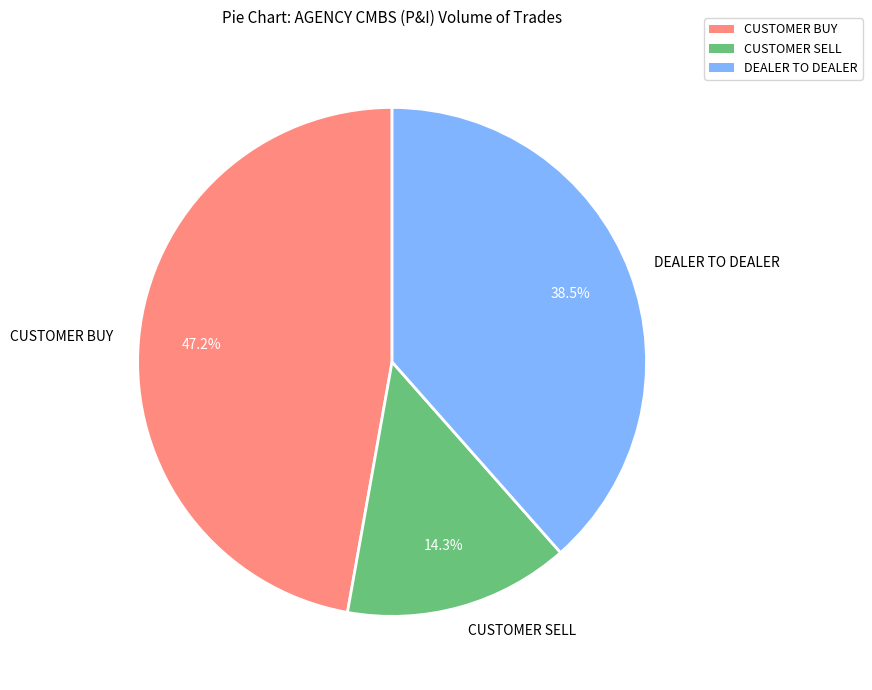

How many segments does this pie chart have?

3